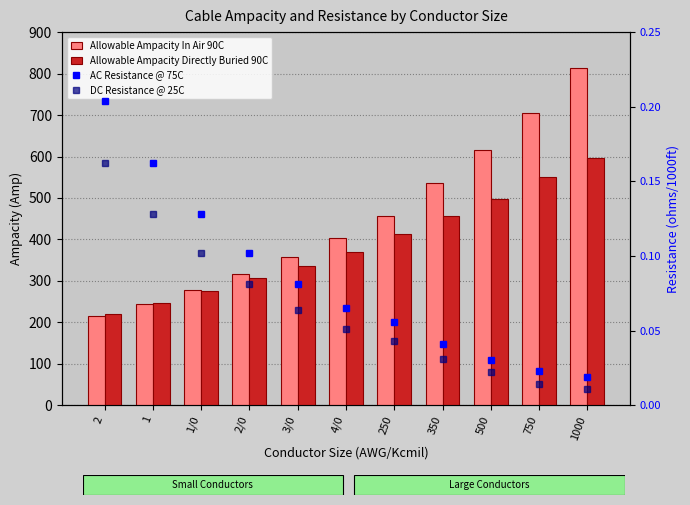

What is the label of the 8th bar from the right?

2/0